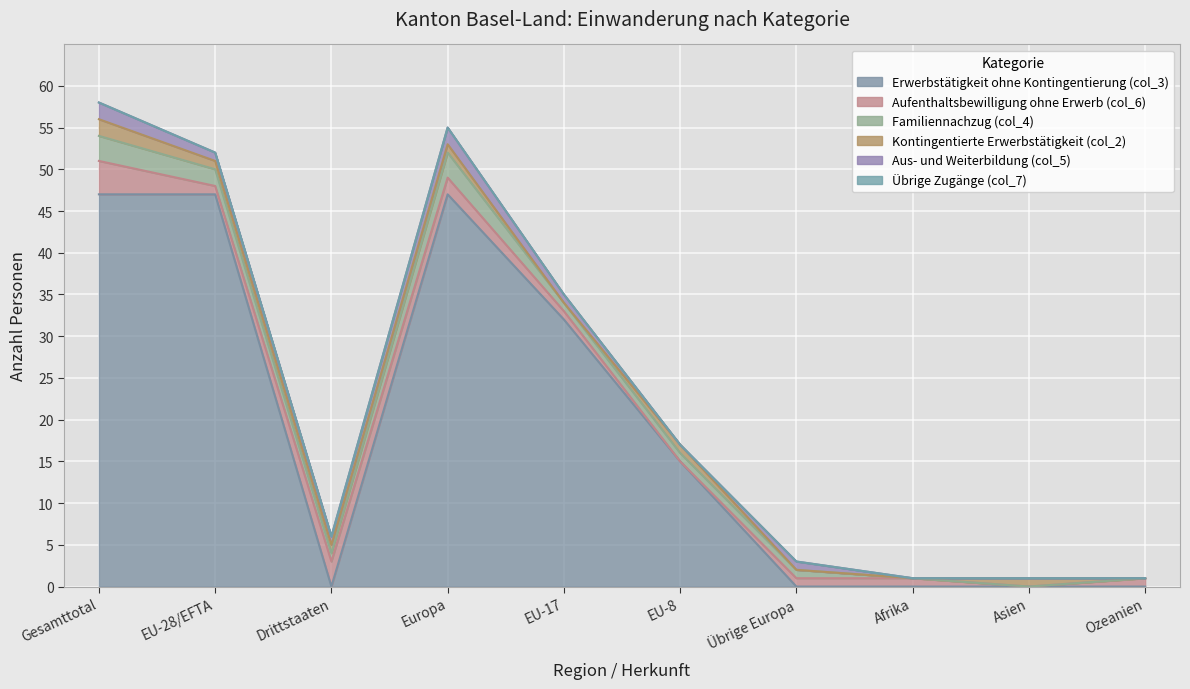

List the labels in order of Übrige Zugänge (col_7) value, smallest first.

Gesamttotal, EU-28/EFTA, Drittstaaten, Europa, EU-17, EU-8, Übrige Europa, Afrika, Asien, Ozeanien